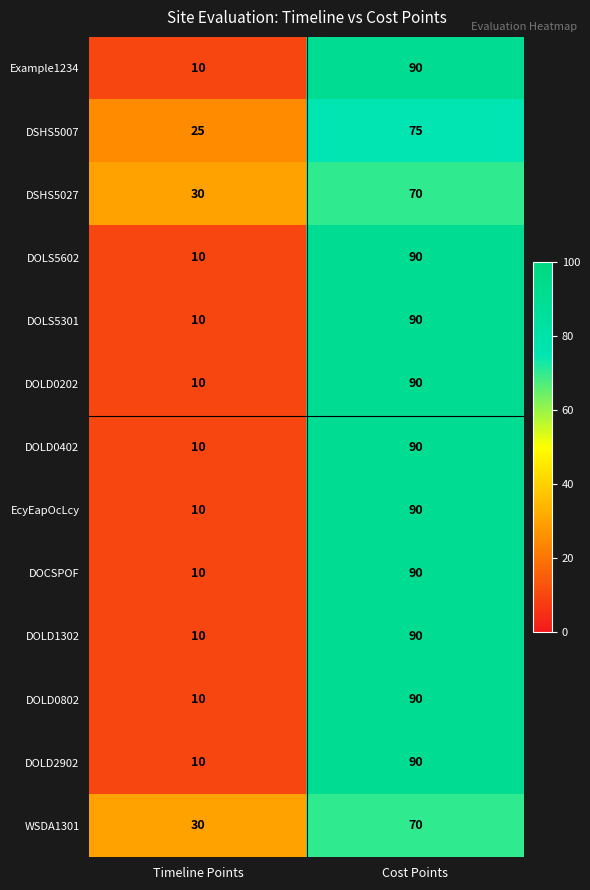

What is the spread (max minus min) of values at Timeline Points?

20